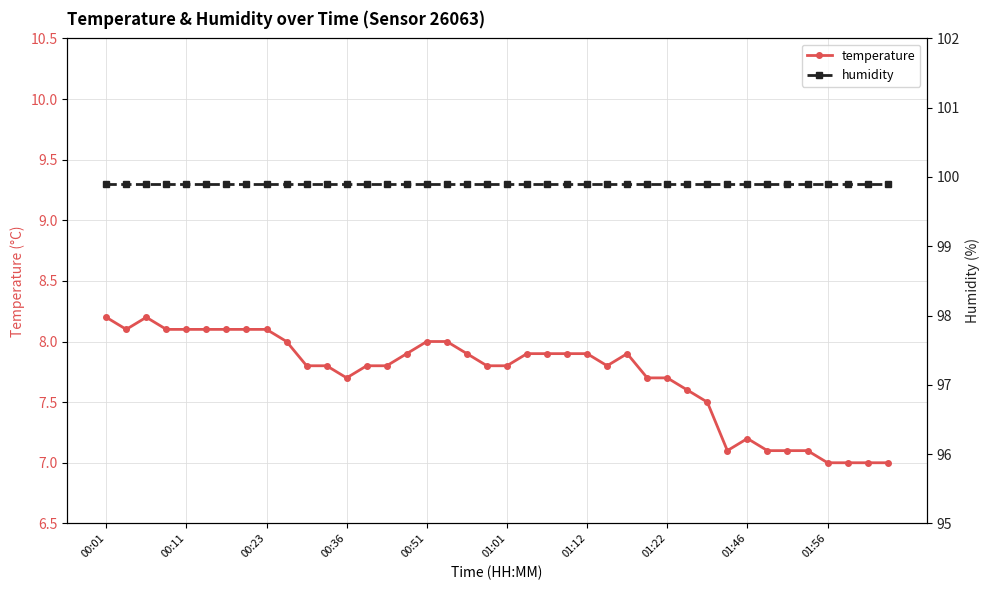

List the series in order of their peak value, lowest first.

temperature, humidity